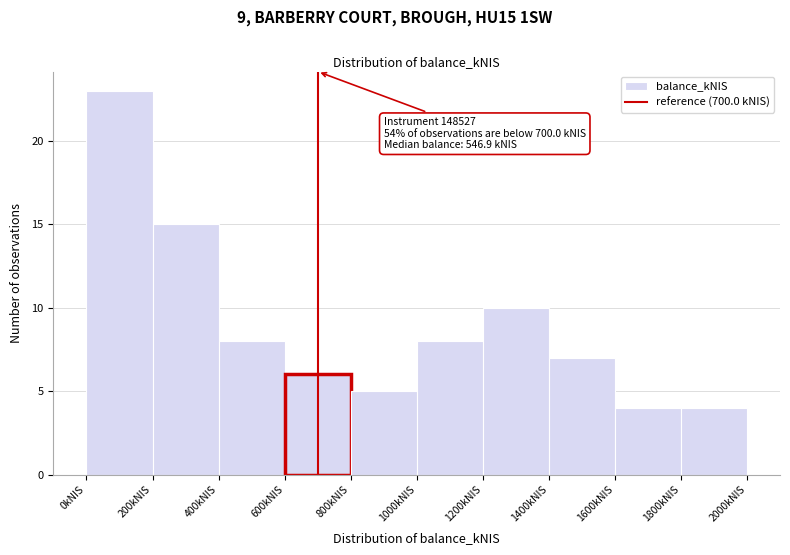

Which range on the x-axis has the tallest bar?

0 to 200